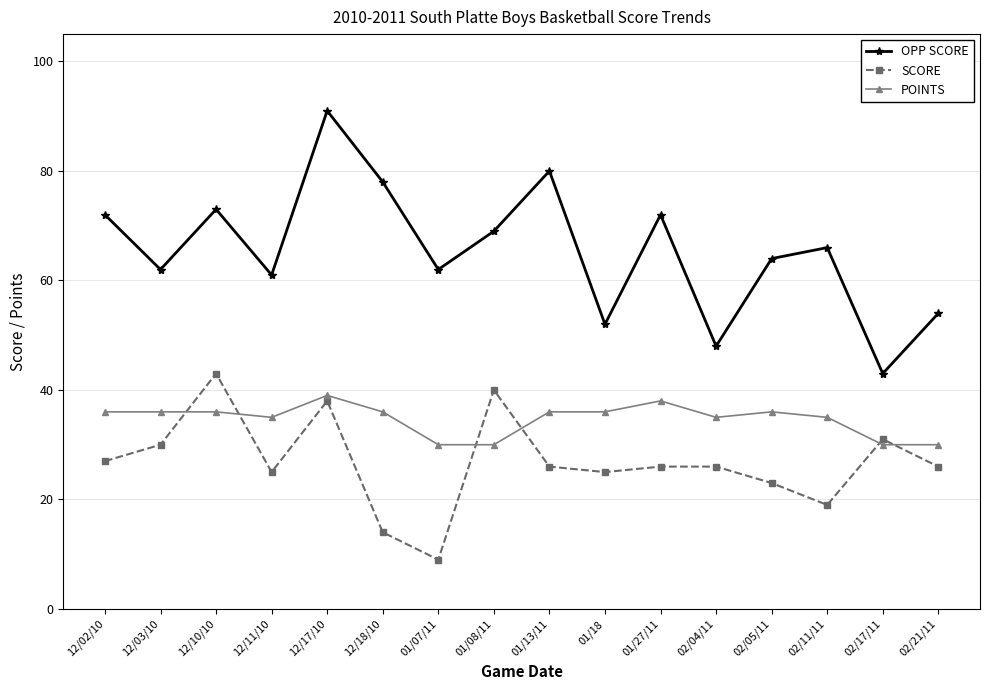

Where is the first local maximum for SCORE?

12/10/10